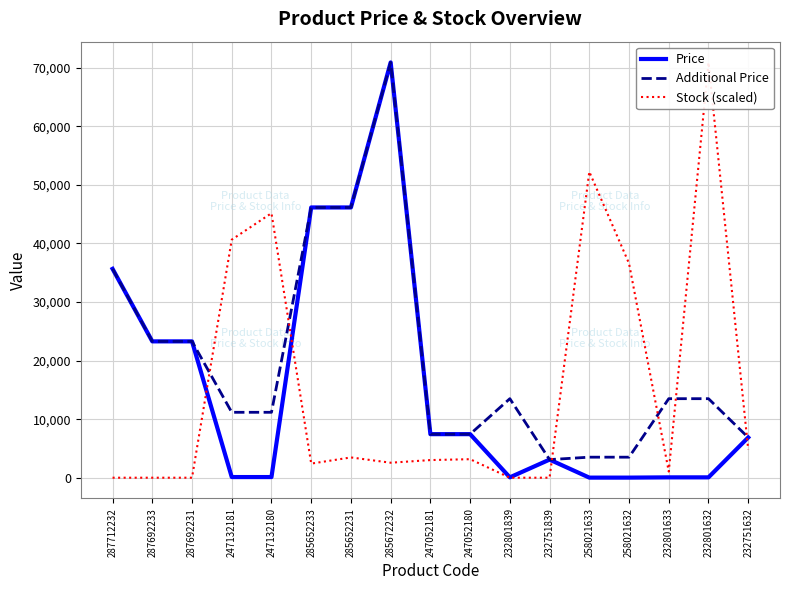

What are all the series names shown in the legend?

Price, Additional Price, Stock (scaled)